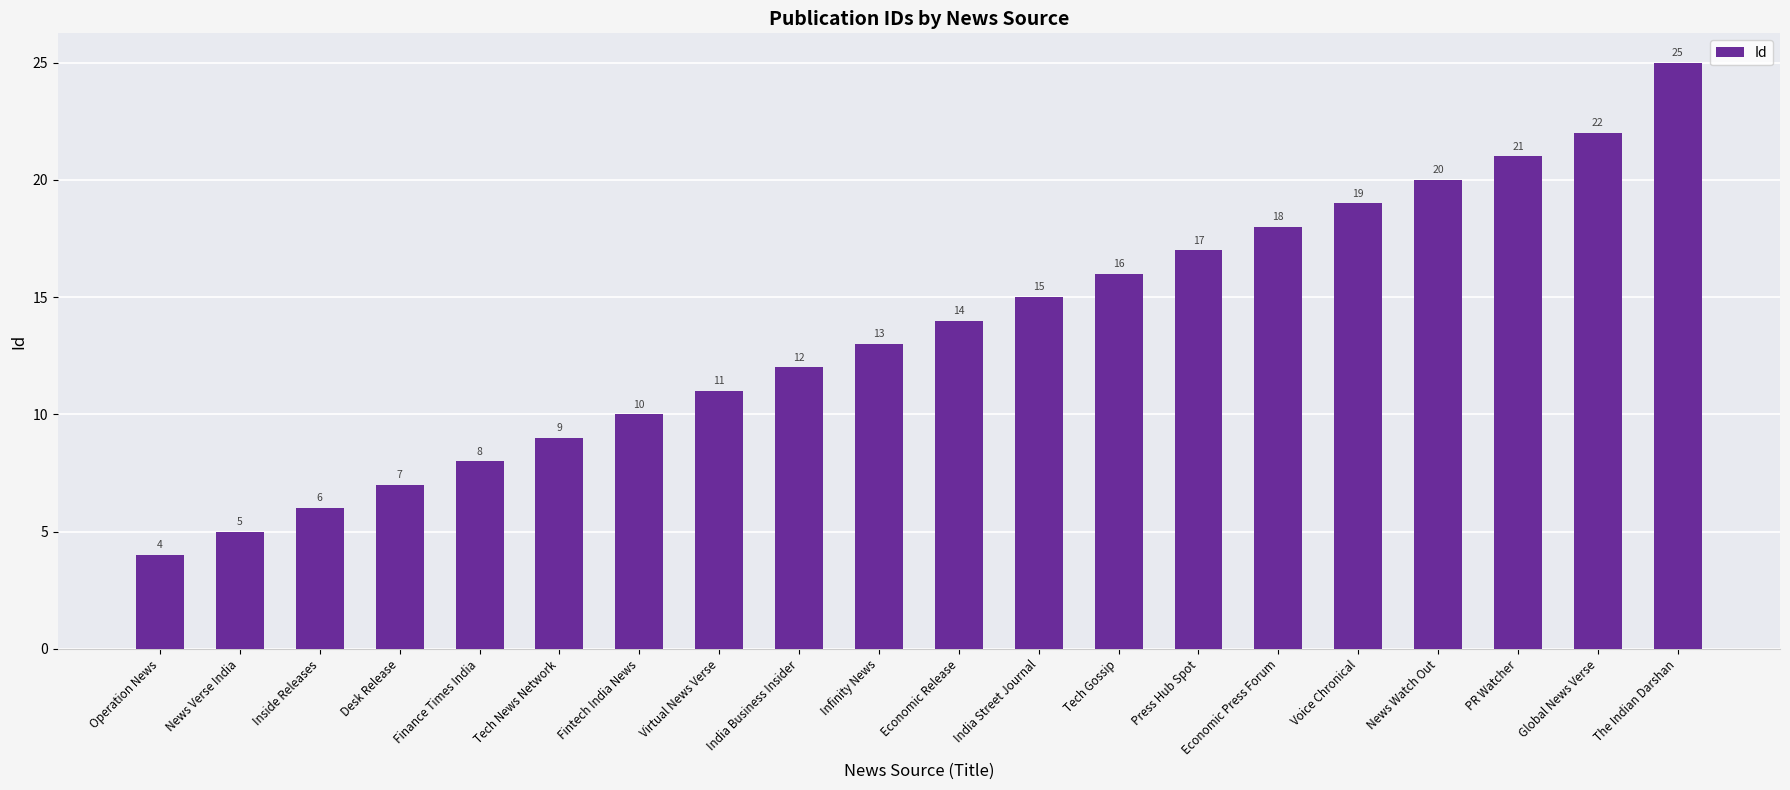

What is the label of the 12th bar from the left?

India Street Journal